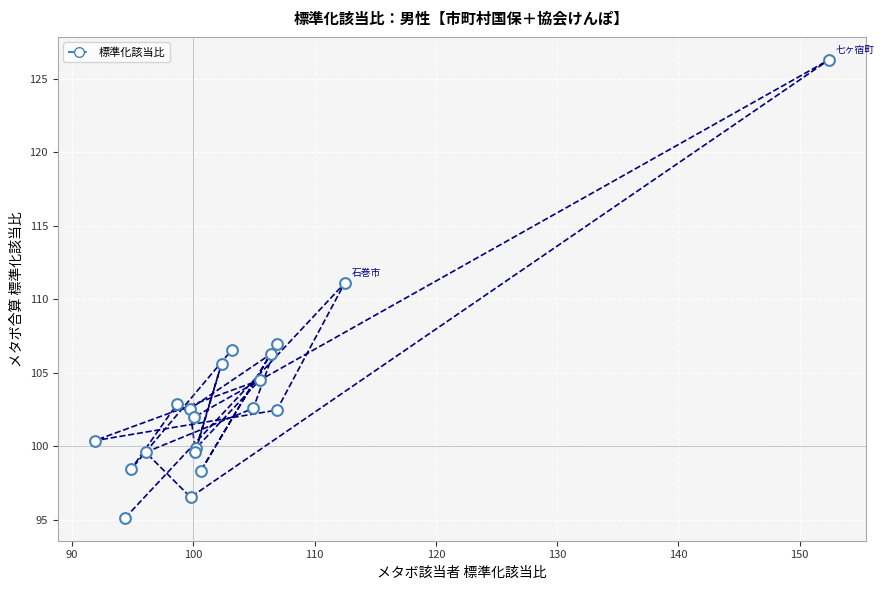

What Y value in the scatter plot is closest to 110?

111.1